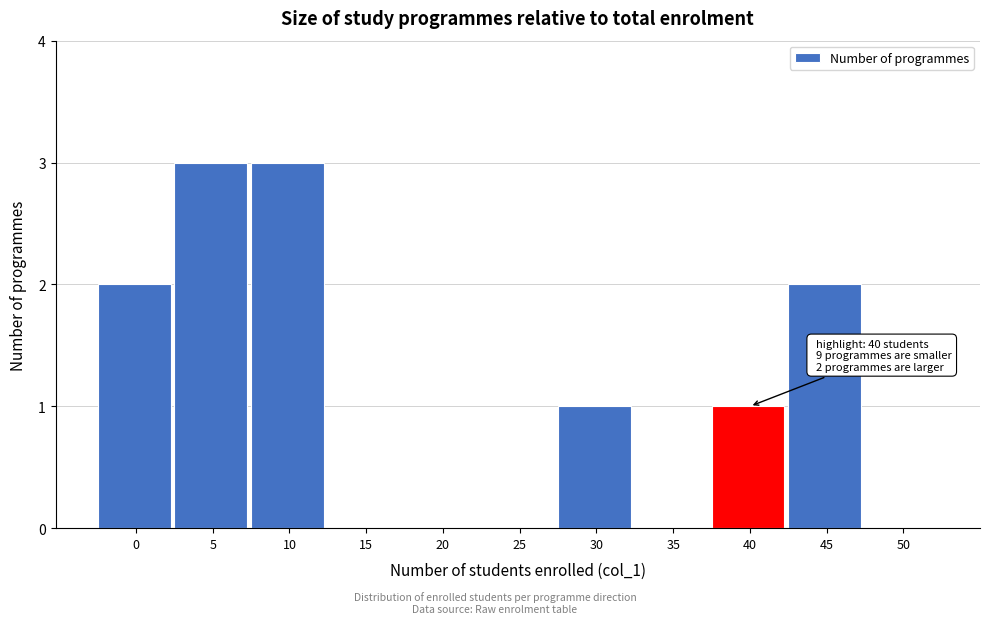

Reading left to right, extract all data points from this chart.

0=2	5=3	10=3	15=0	20=0	25=0	30=1	35=0	40=1	45=2	50=0